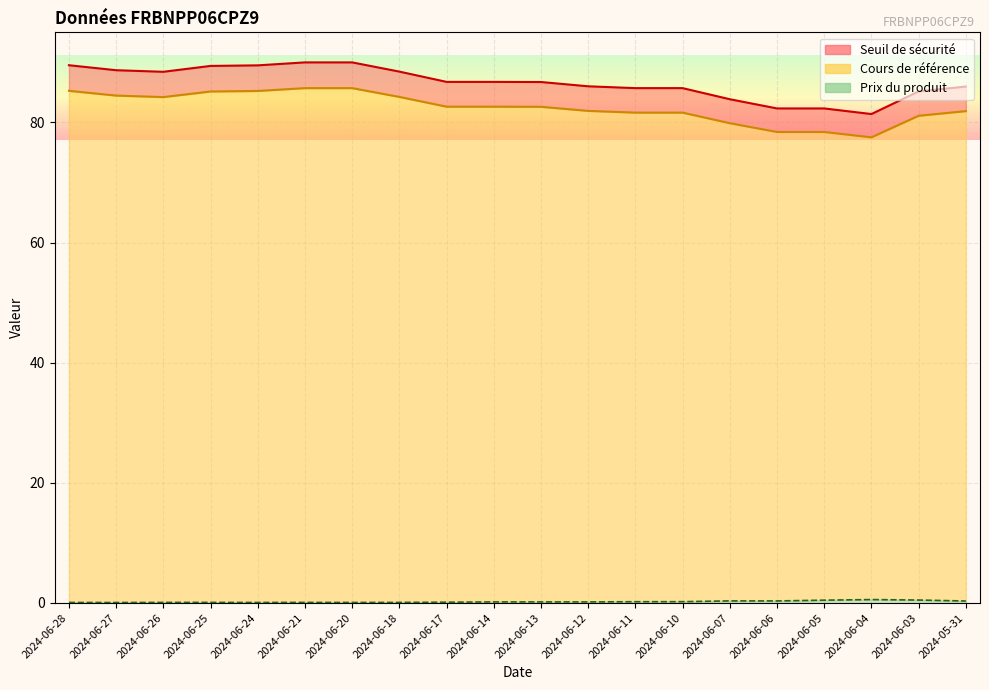

Is it true that Prix du produit equals 0.2 at 2024-06-14?

True